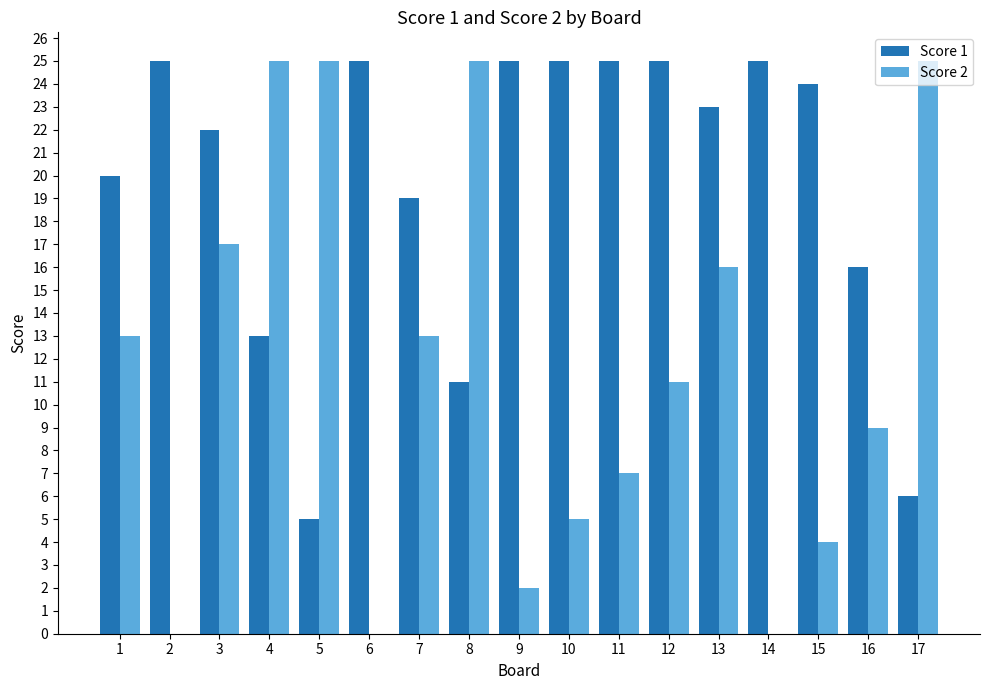

Which series changed the most between 12 and 16?

Score 1